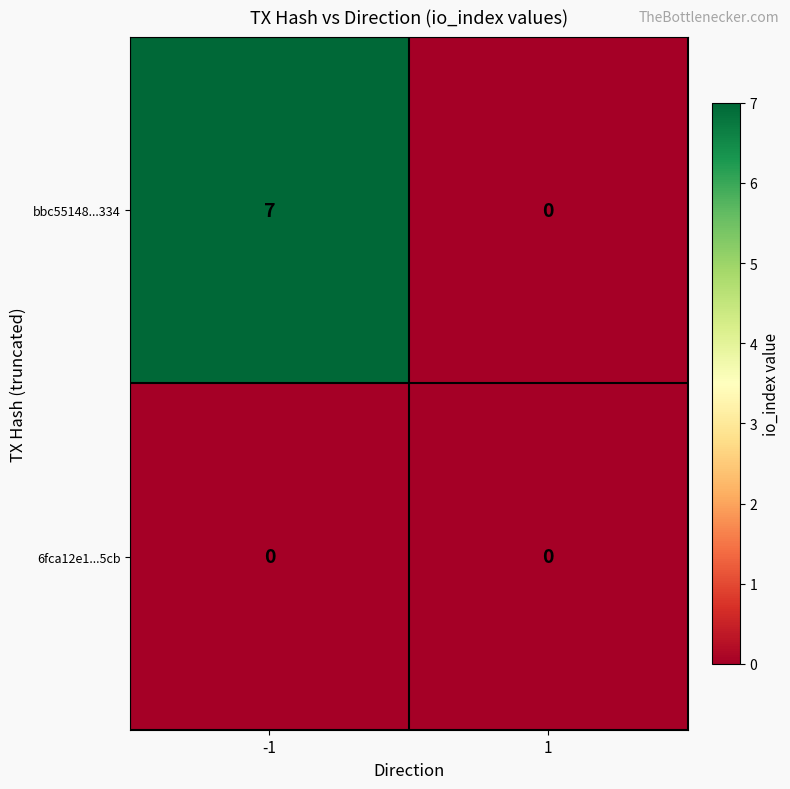

Rank the categories by bbc55148...334 value from highest to lowest.

-1, 1